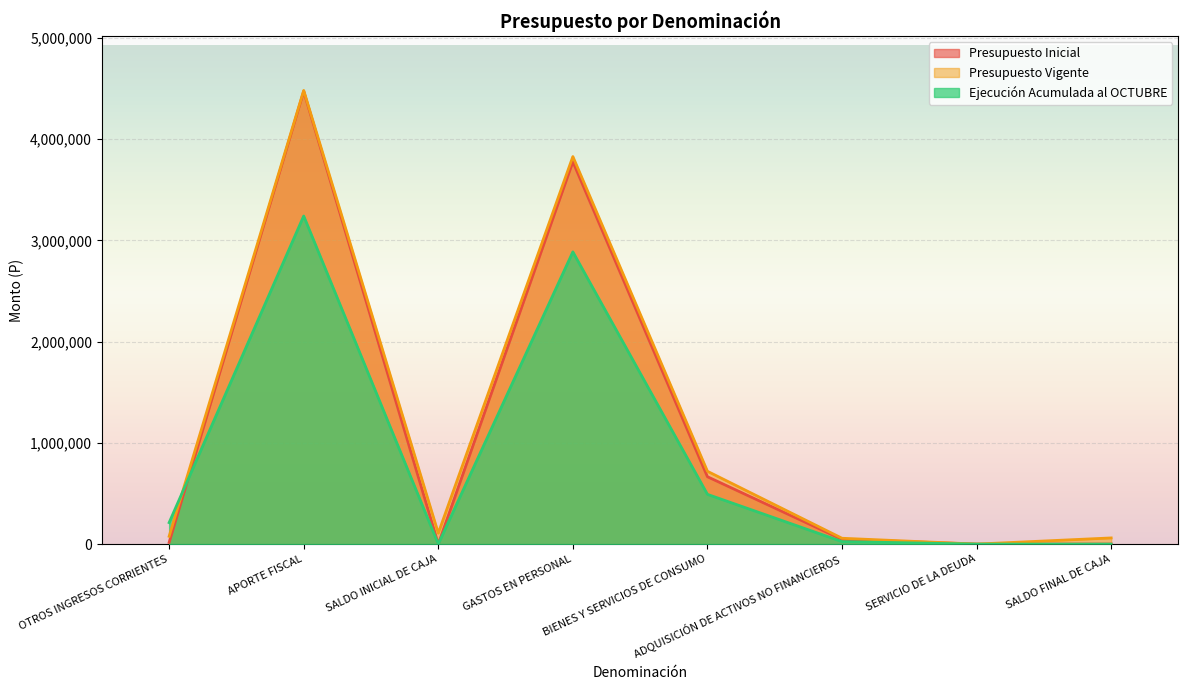

How many times do Ejecución Acumulada al OCTUBRE and Presupuesto Inicial cross each other?

1